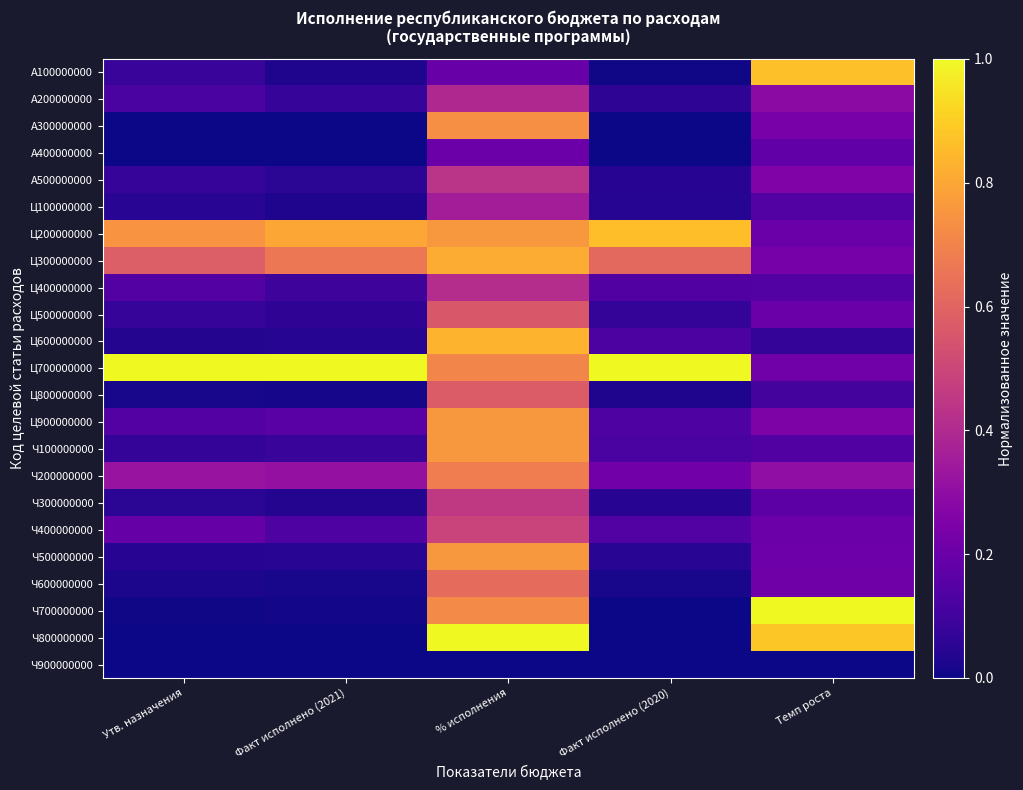

What is the total value across all series at Темп роста?

6.5